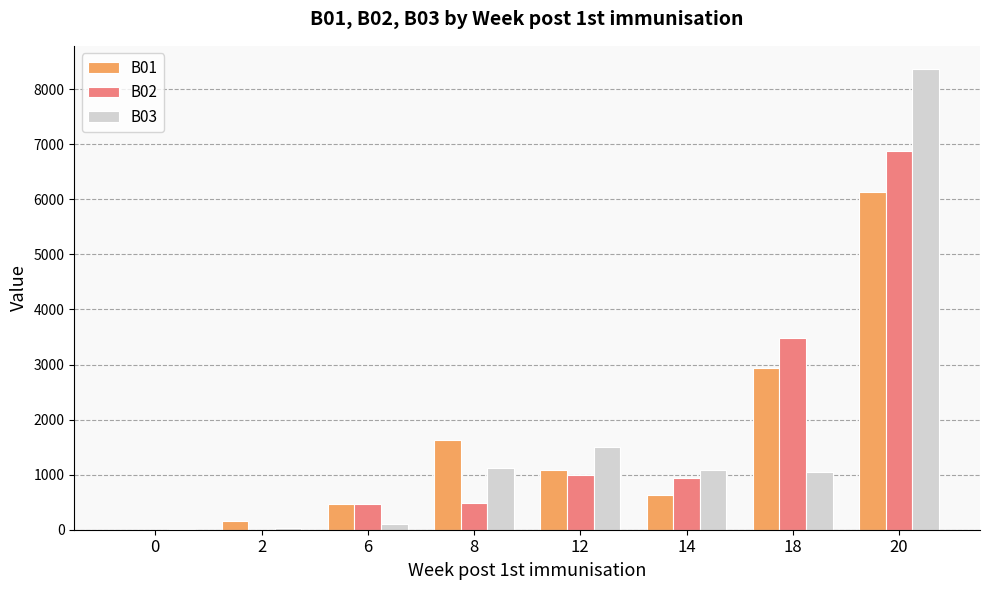

Between 14 and 18, which series saw the biggest shift?

B02